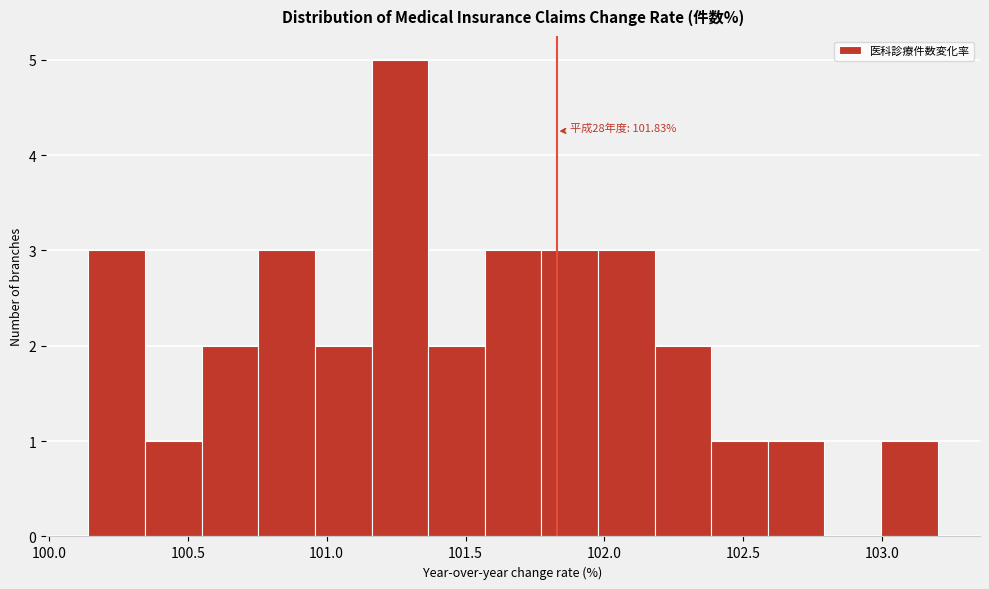

Which range on the x-axis has the tallest bar?

101.15 to 101.35